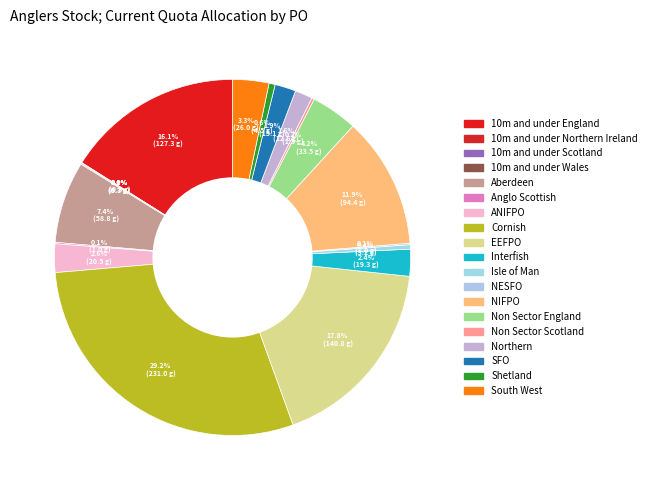

How many slices are in this pie chart?

19